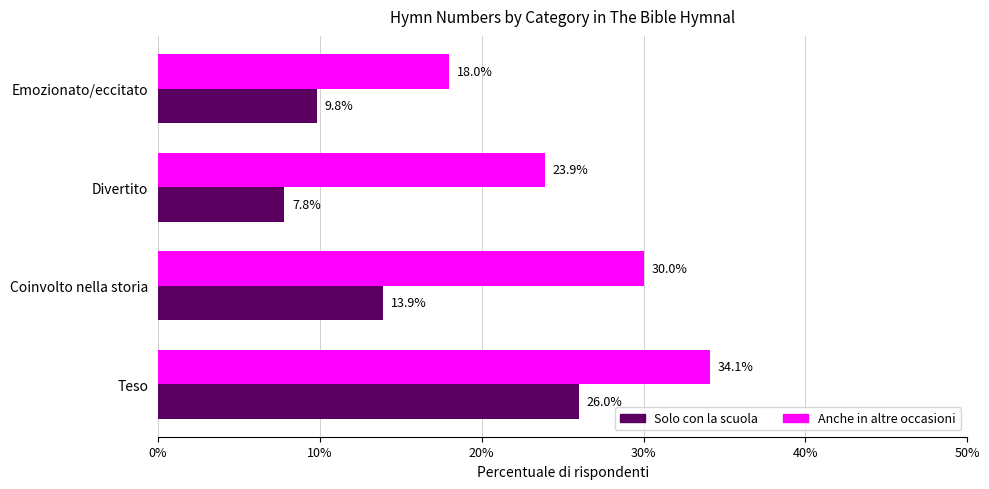

Is it true that Anche in altre occasioni equals 35.6 at Divertito?

False